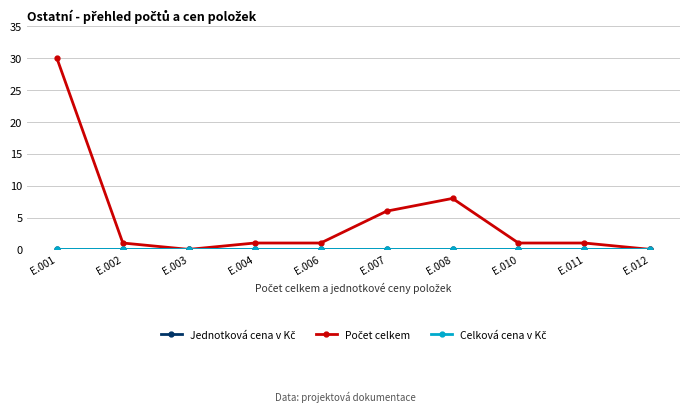

Which category has the lowest value in the Celková cena v Kč series?

E.001